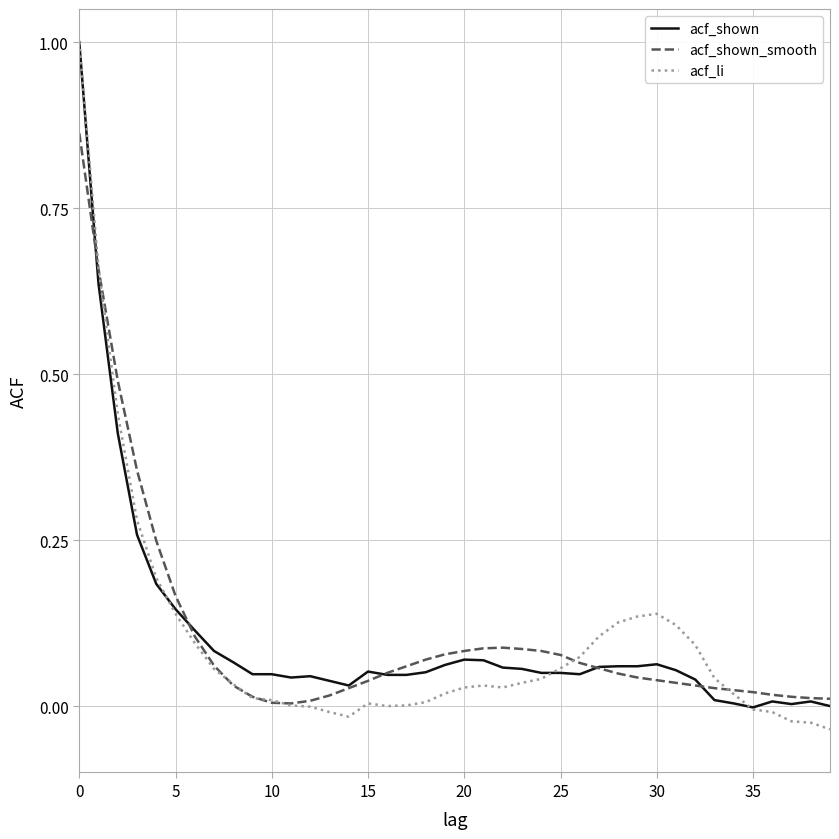

What is the maximum value for acf_shown?

1.0